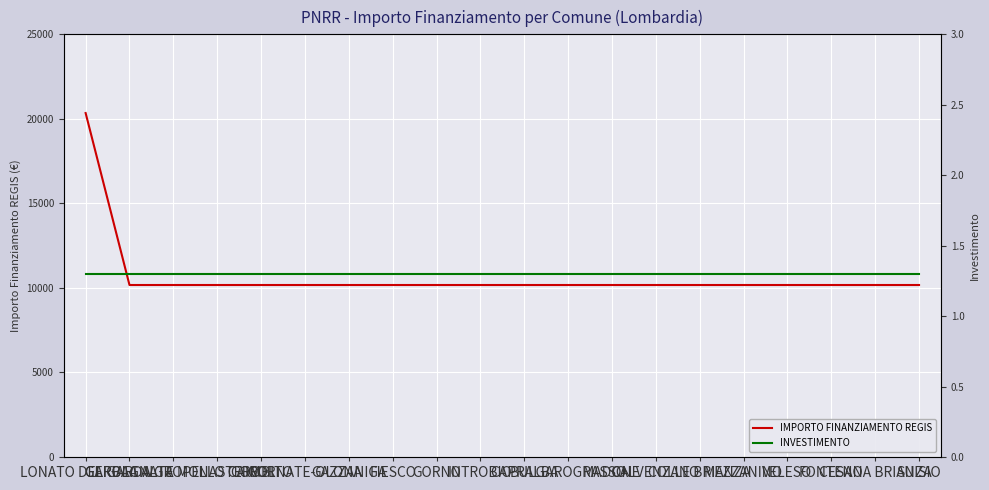

What are all the series names shown in the legend?

IMPORTO FINANZIAMENTO REGIS, INVESTIMENTO